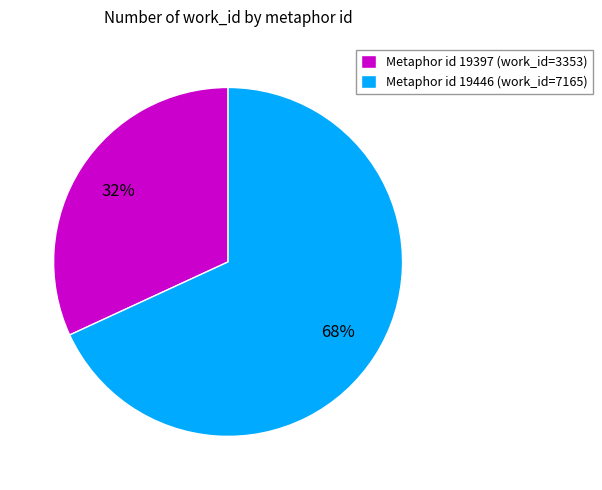

How many slices are in this pie chart?

2